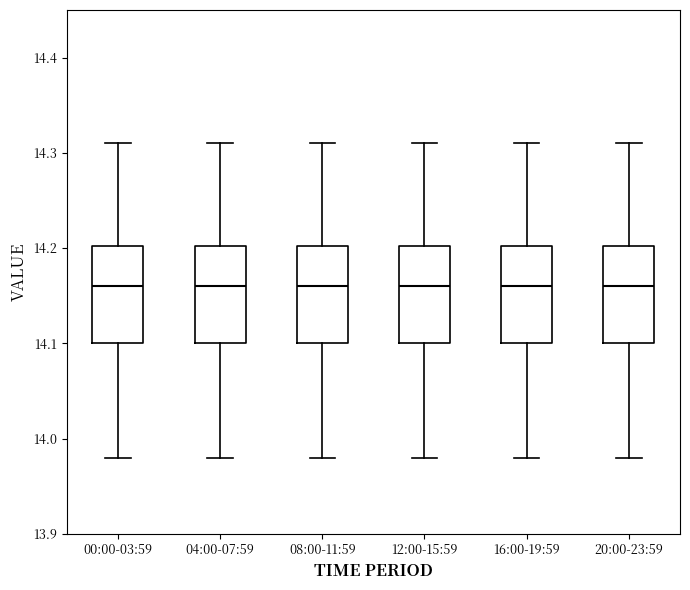

Where does the lower whisker of the box for 04:00-07:59 end on the y-axis? The values are not printed on the chart, so give them approximately, as read against the axis.

13.98